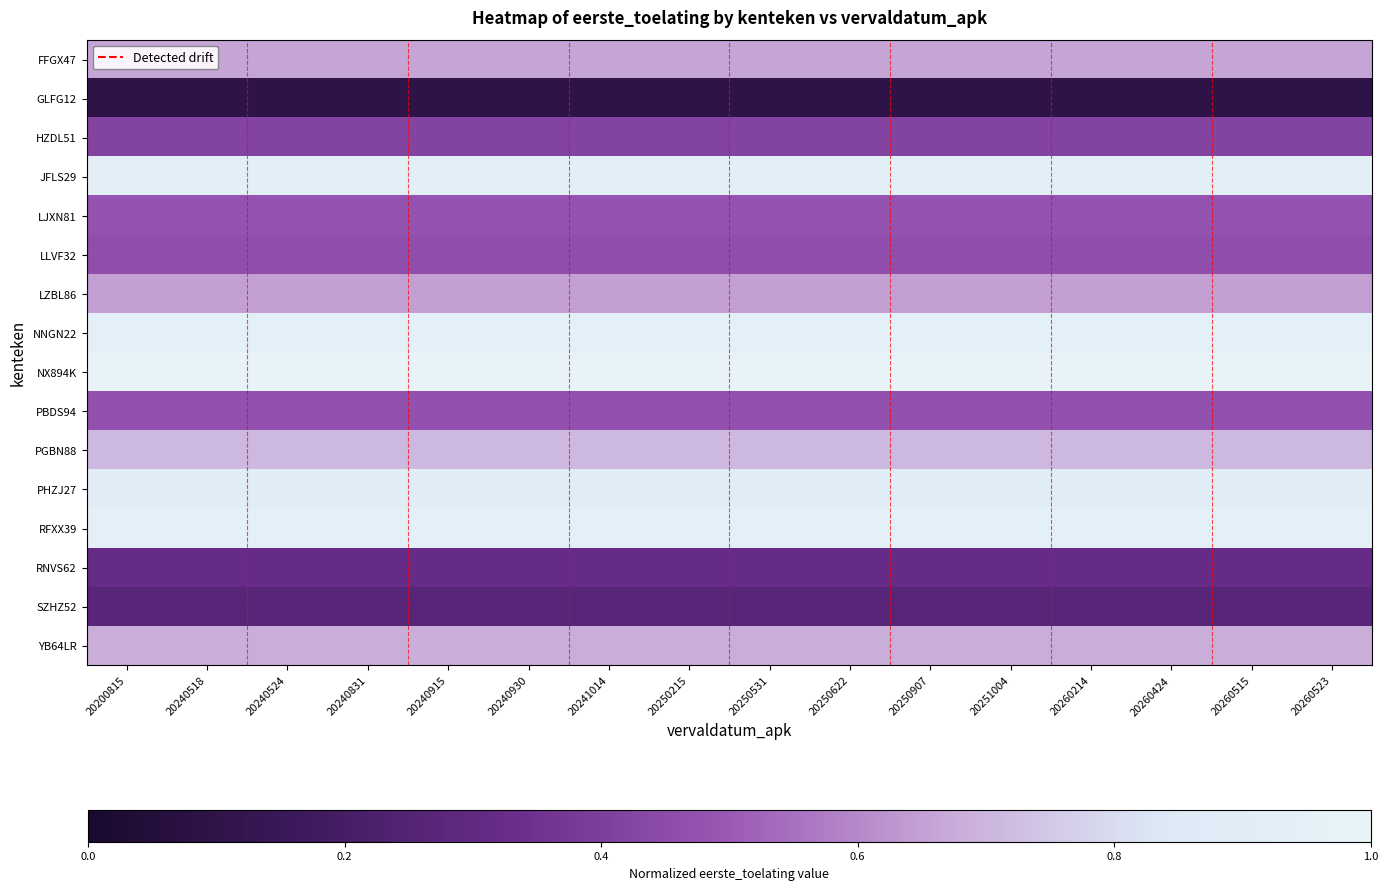

What is the smallest value displayed?

0.1